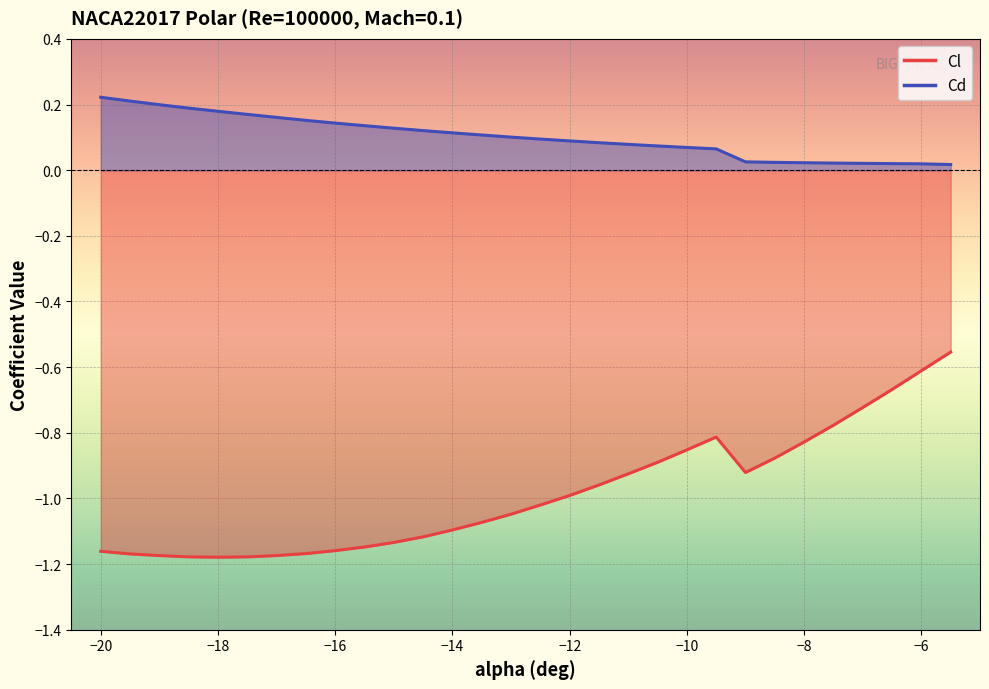

Which series has the largest total across all categories?

Cd